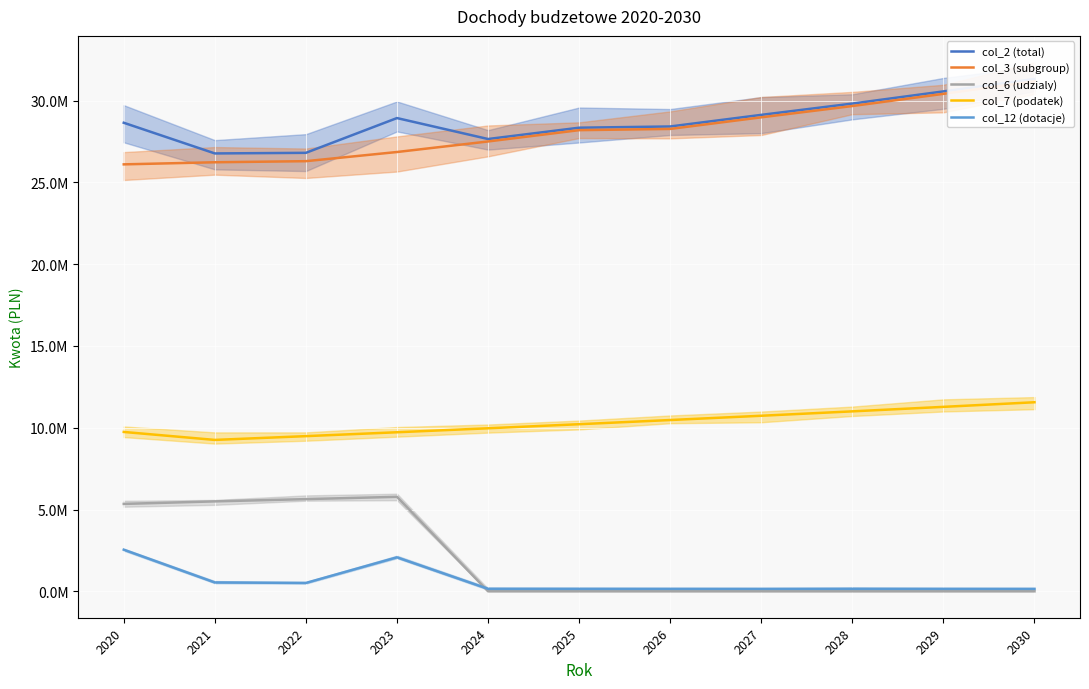

True or false: col_7 (podatek) has more than 2 interior local peaks.

False